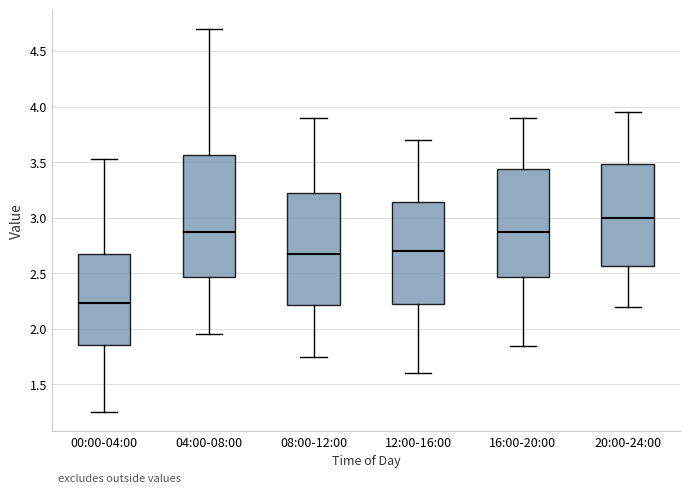

Reading left to right, read every box against the y-axis: the position of its median line, the range the box covers, and the ends of its whiskers. The values are not printed on the chart, so give them approximately, as read against the axis.

00:00-04:00: median 2.25, box 1.85 to 2.65, whiskers 1.25 to 3.55
04:00-08:00: median 2.90, box 2.45 to 3.55, whiskers 1.95 to 4.70
08:00-12:00: median 2.70, box 2.20 to 3.25, whiskers 1.75 to 3.90
12:00-16:00: median 2.70, box 2.25 to 3.15, whiskers 1.60 to 3.70
16:00-20:00: median 2.90, box 2.45 to 3.45, whiskers 1.85 to 3.90
20:00-24:00: median 3.00, box 2.55 to 3.50, whiskers 2.20 to 3.95